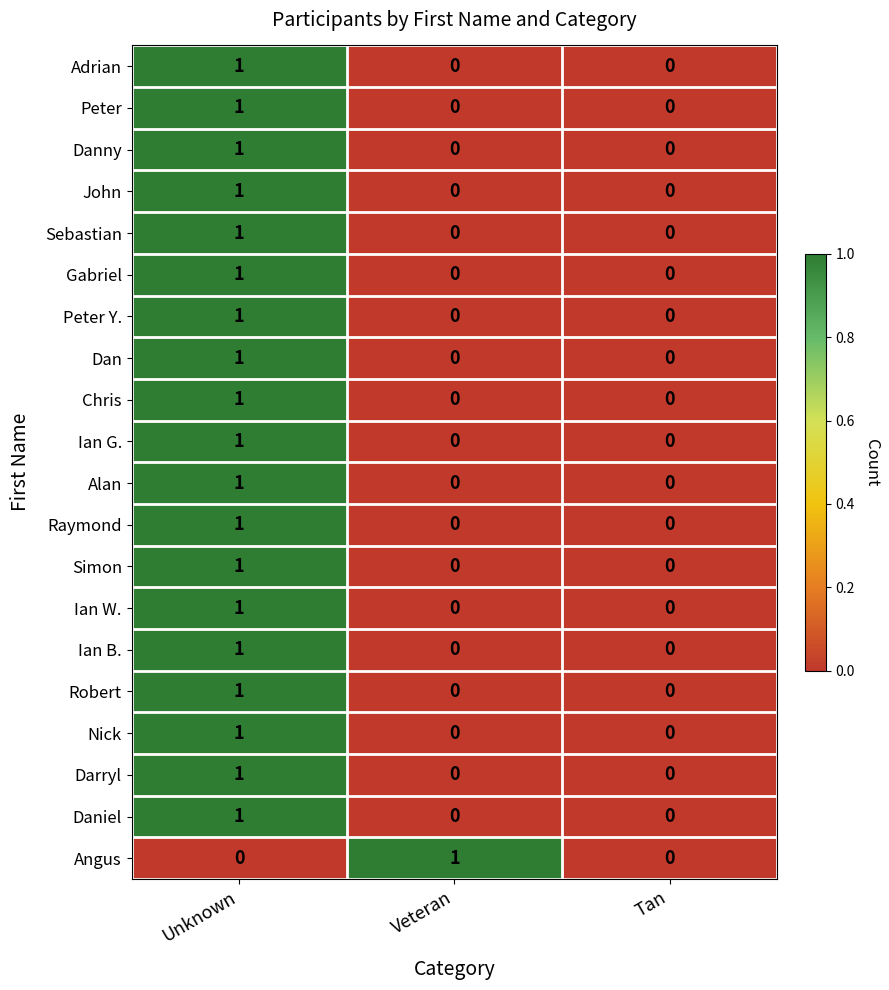

The Angus series shows 0 at Tan. True or false?

True